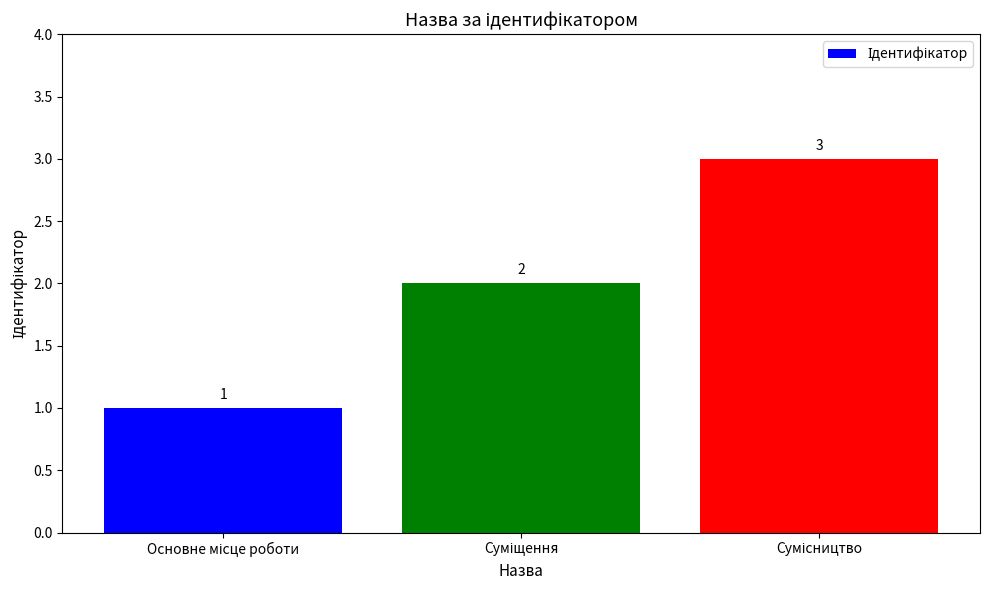

What is the greatest value displayed?

3